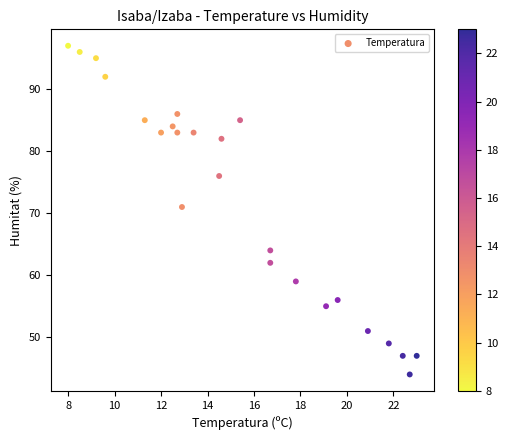

What is the range of Y values (max minus min)?

53